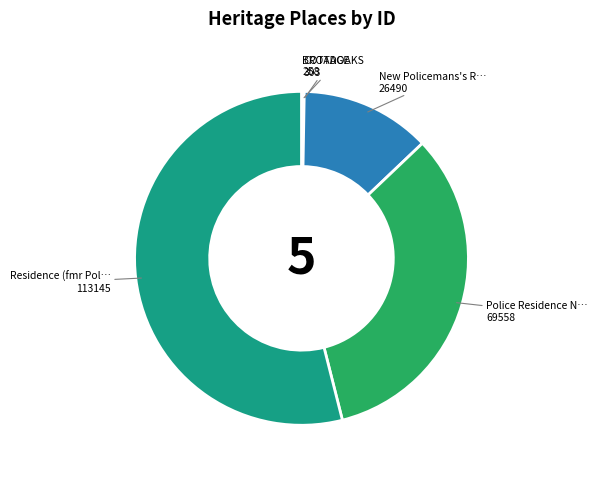

Does any single category account for the majority?

Yes